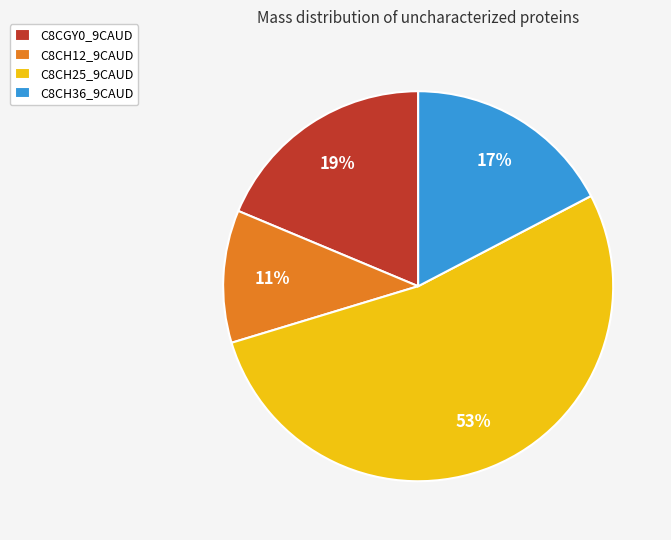

What is the ratio of the value at C8CH36_9CAUD to the value at C8CGY0_9CAUD?

0.9